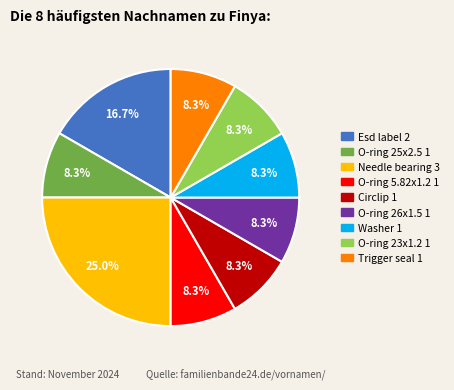

Is there a majority slice in this chart?

No